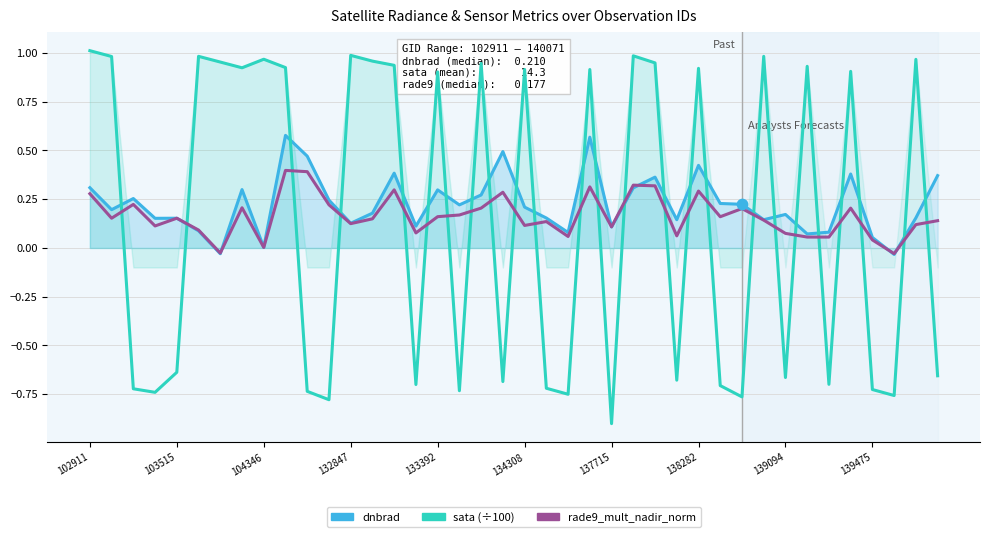

Which series has the widest spread of Y values?

sata